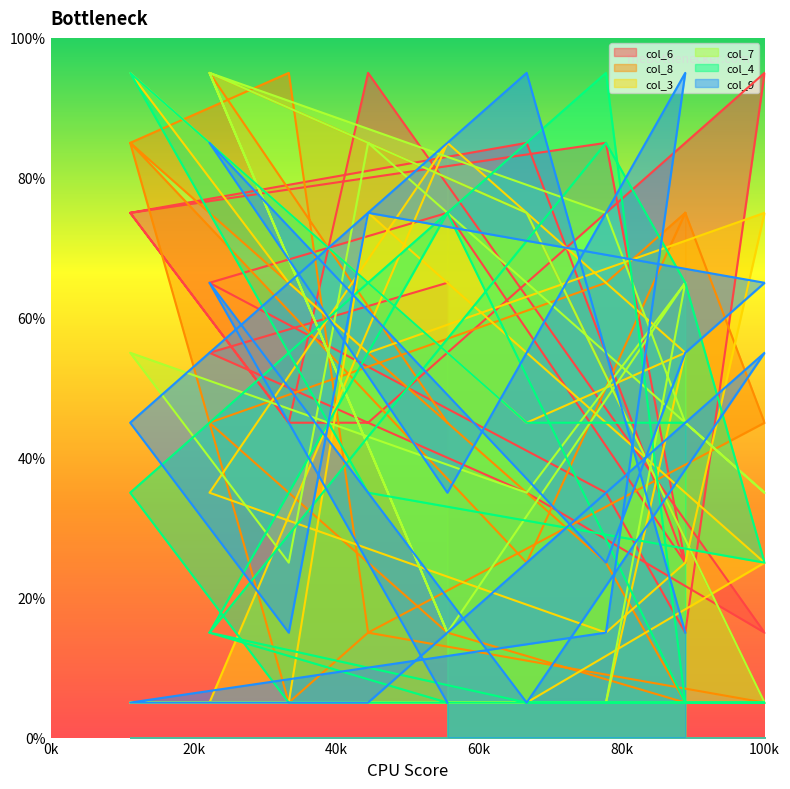

Which series ends up on top after the final intersection of col_4 and col_7?

col_7